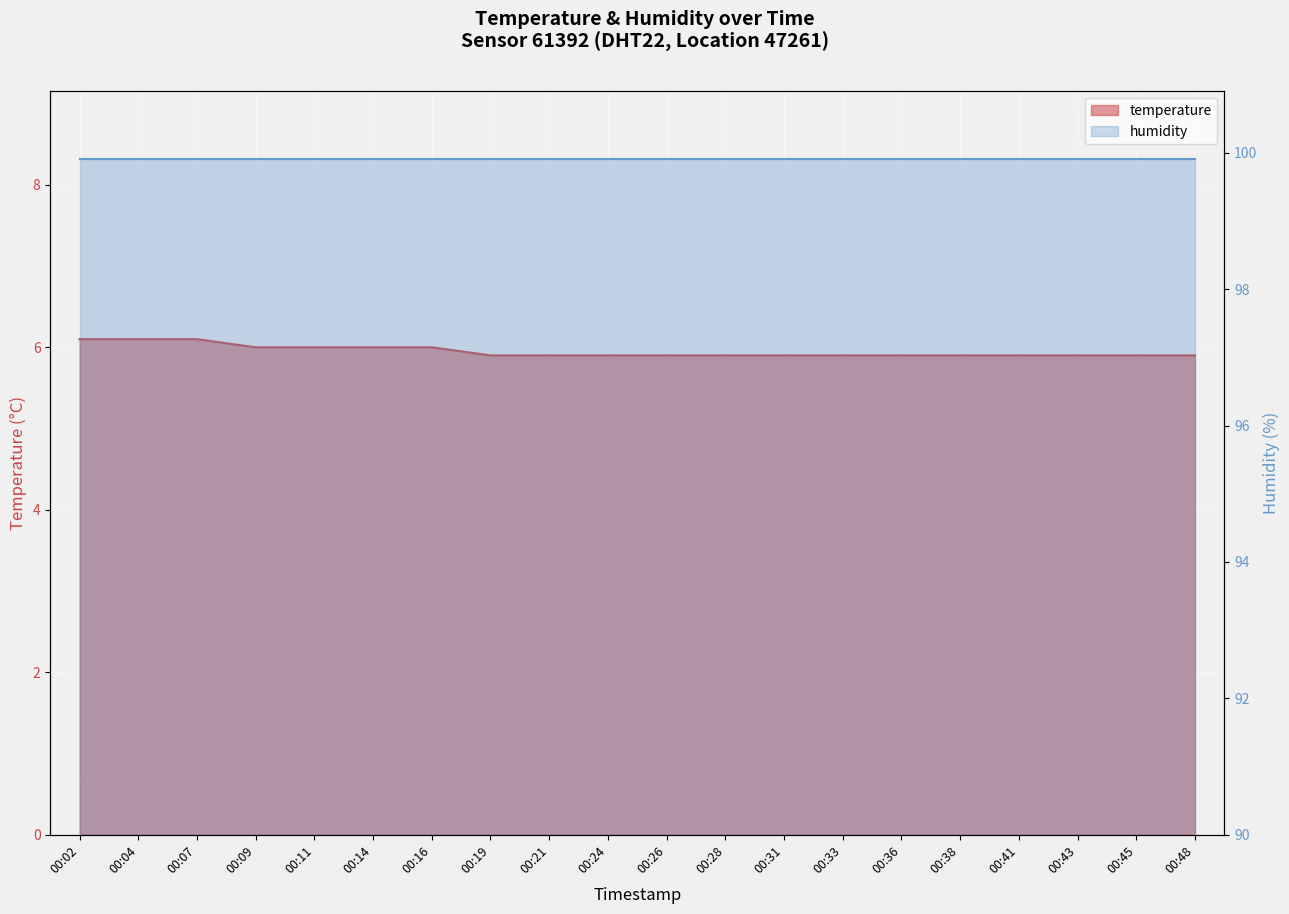

Which label corresponds to the largest value in the chart?

00:02